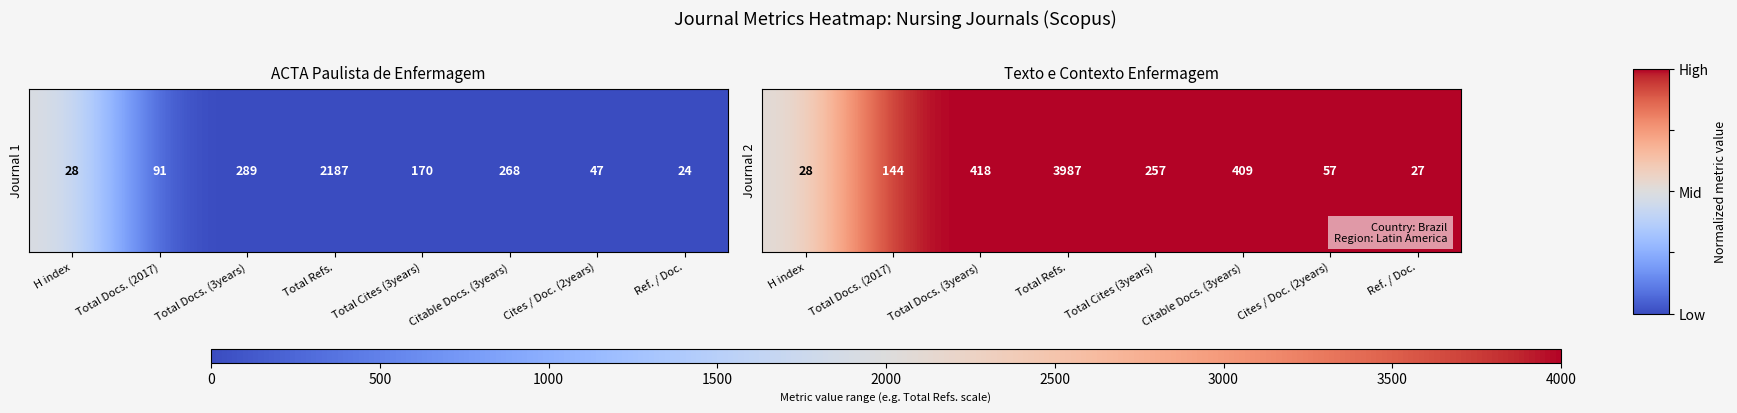

How many data points does each series have?

8